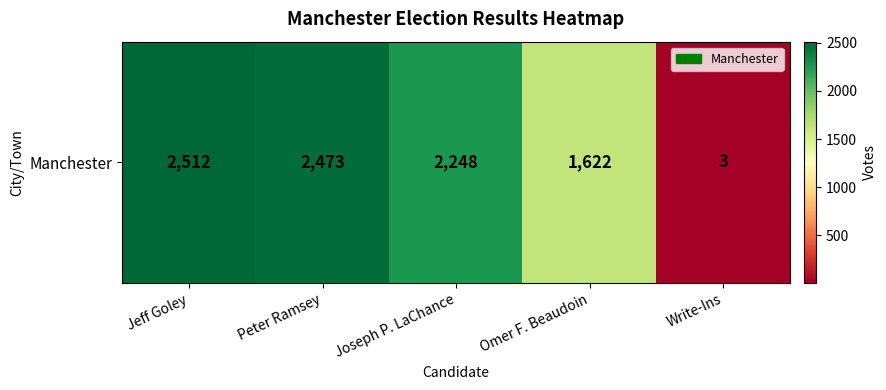

What is the difference between the second highest and second lowest values?

851